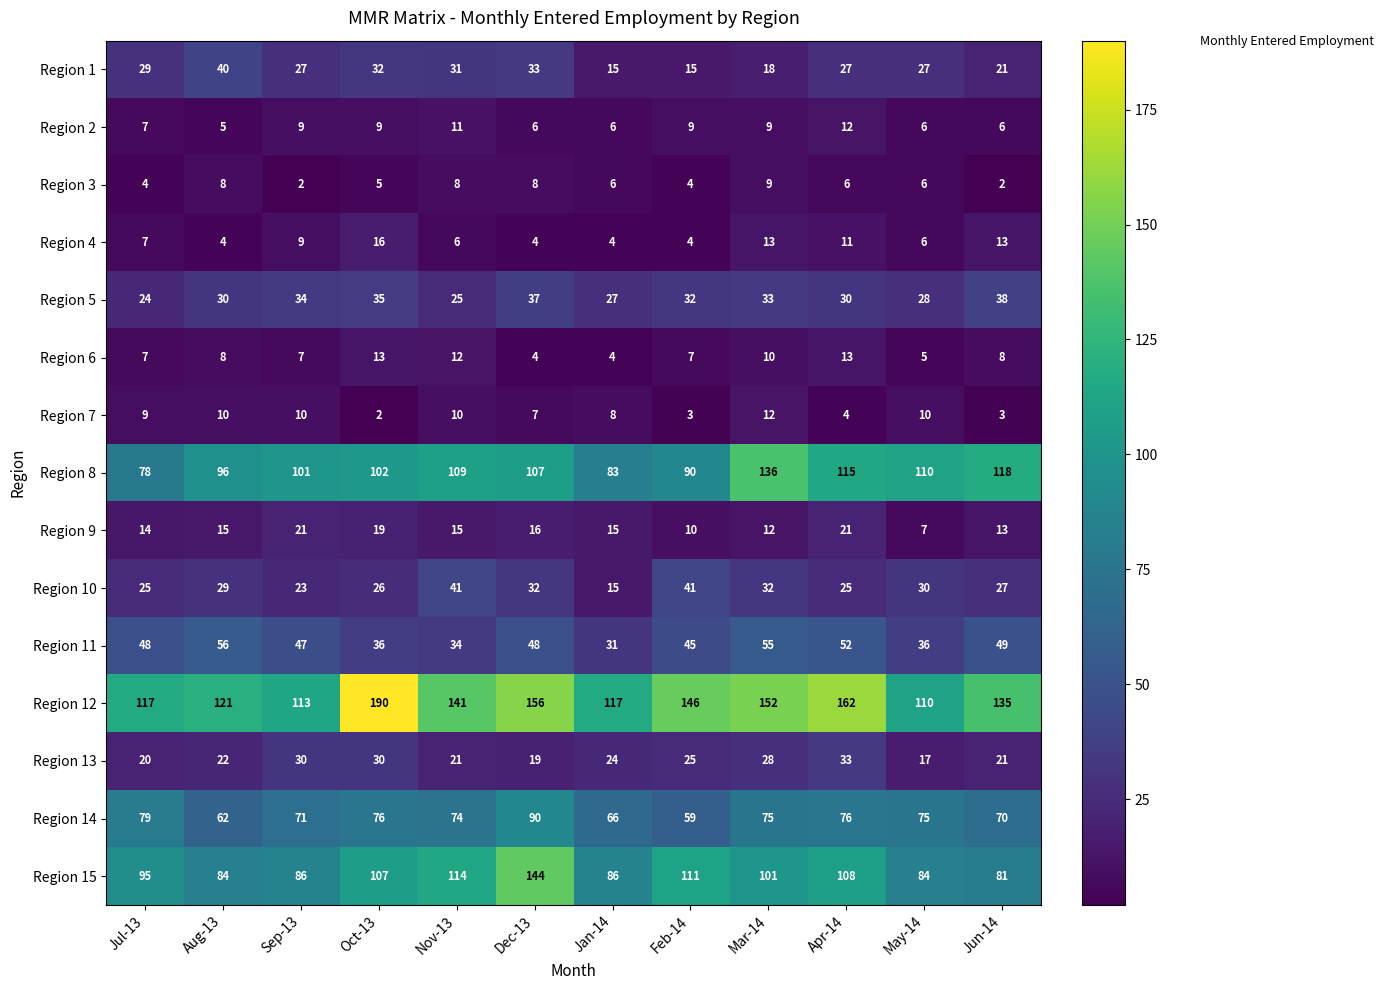

What is the difference between the Region 9 values at Oct-13 and May-14?

12